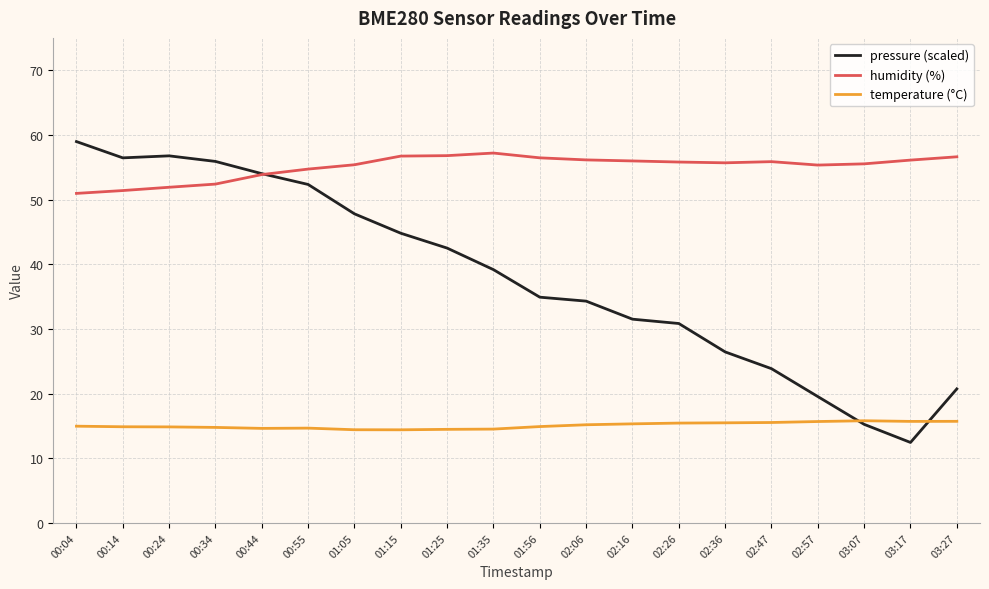

Which category has the highest value in the pressure (scaled) series?

00:04